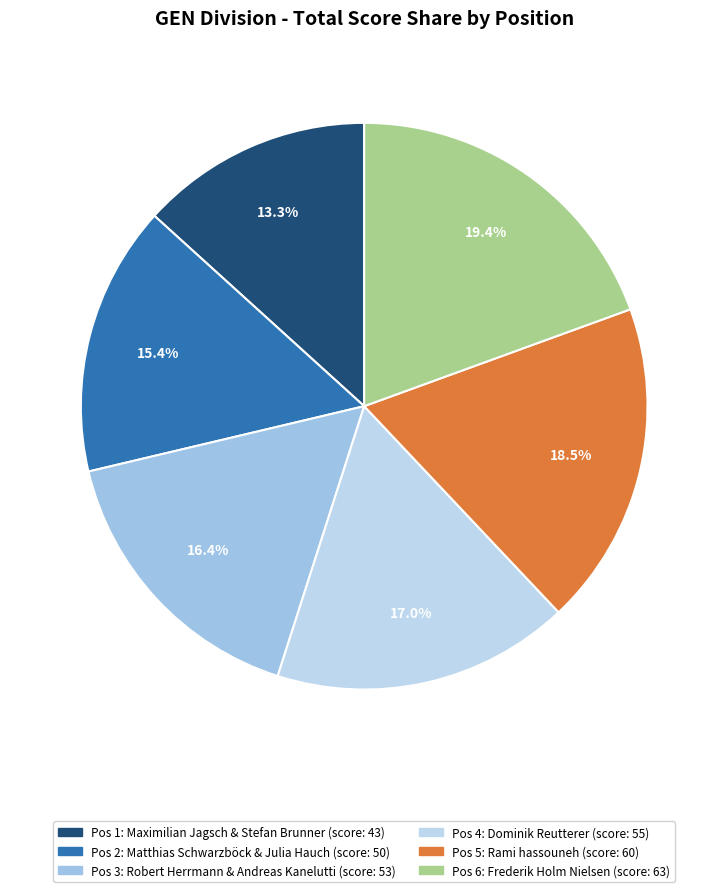

Count the number of slices in the pie.

6